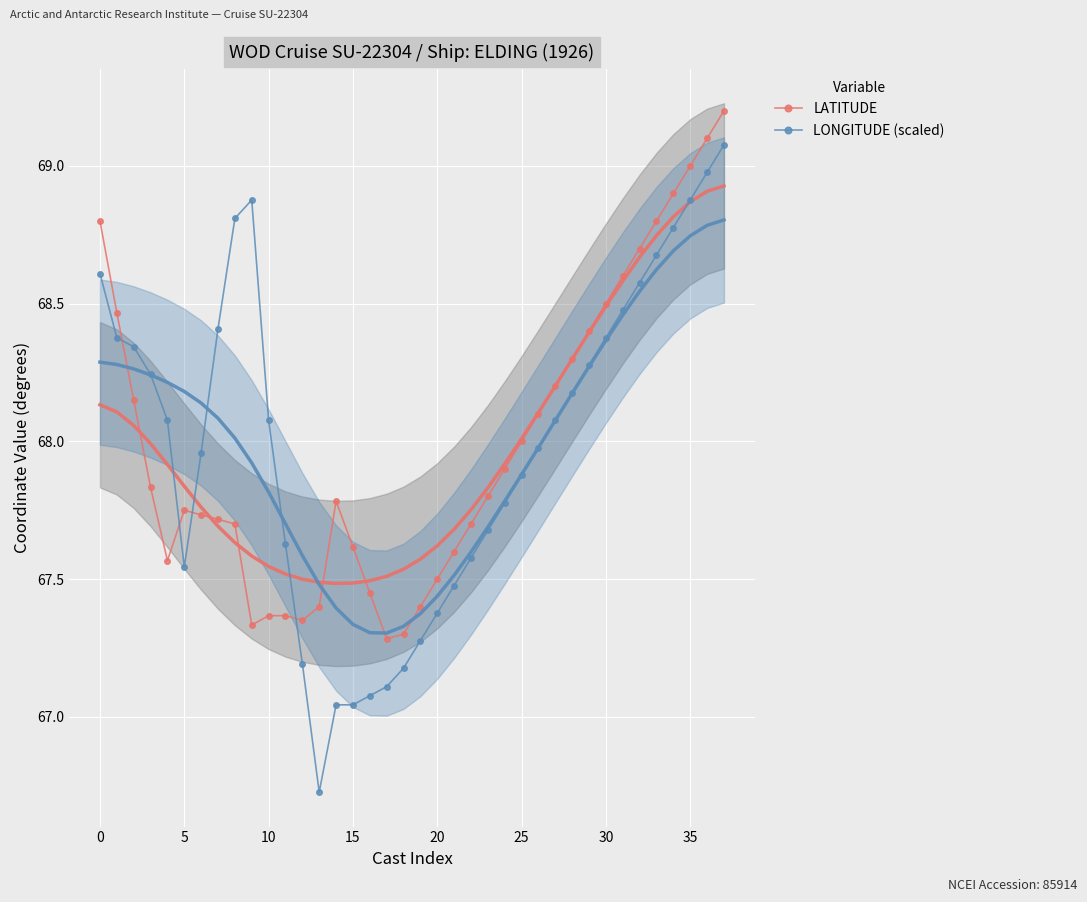

Which series ends up on top after the final intersection of LATITUDE and LONGITUDE (scaled)?

LATITUDE